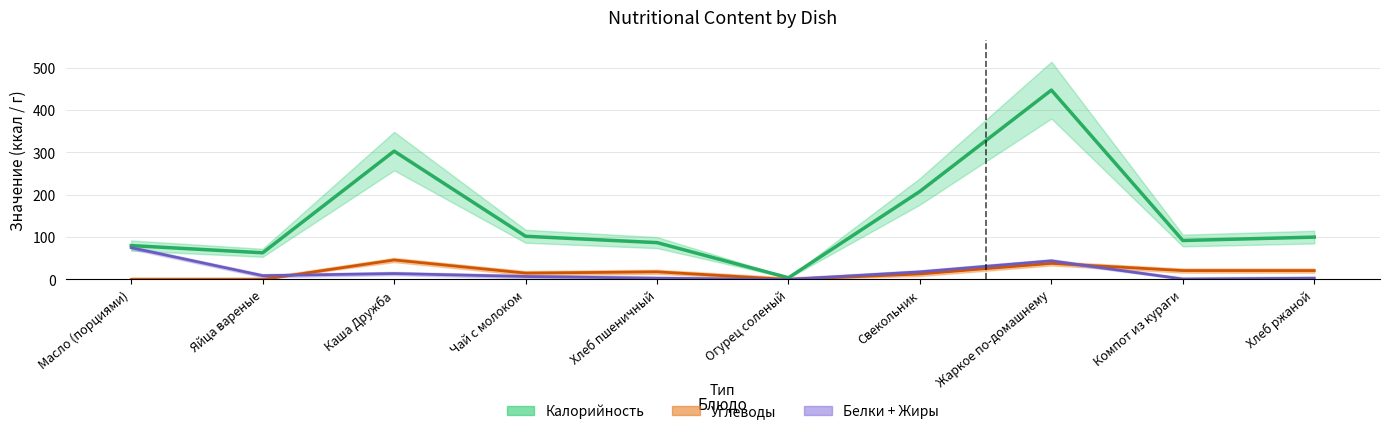

Between Каша Дружба and Свекольник, which series saw the biggest shift?

Калорийность